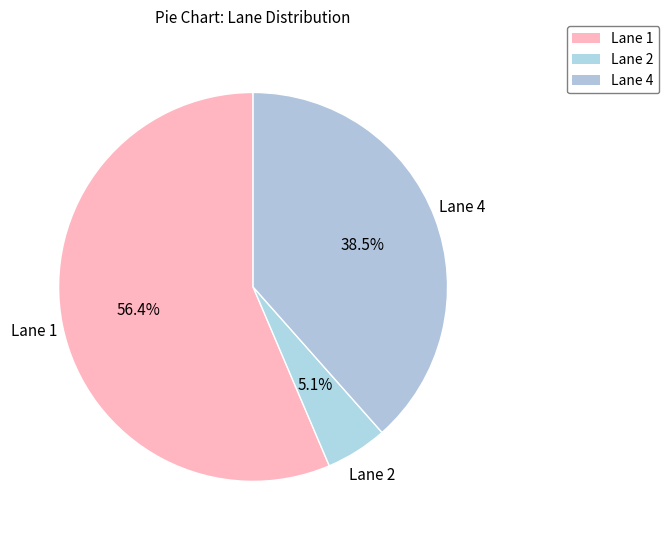

The Lane 1 slice represents 23% of the pie. True or false?

False